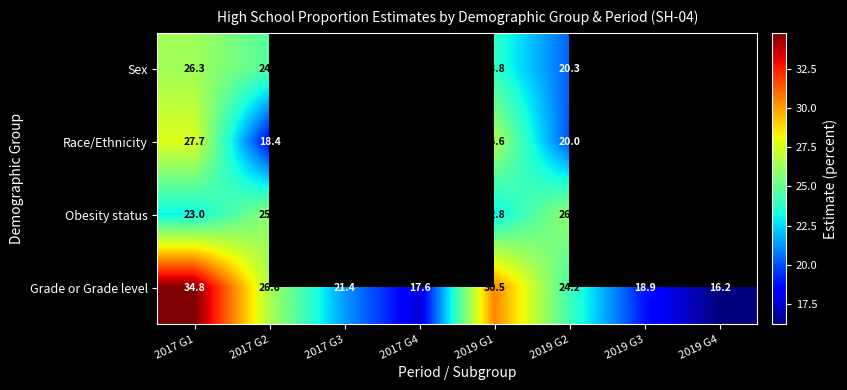

Is it true that Race/Ethnicity equals 18.4 at 2017 G2?

True